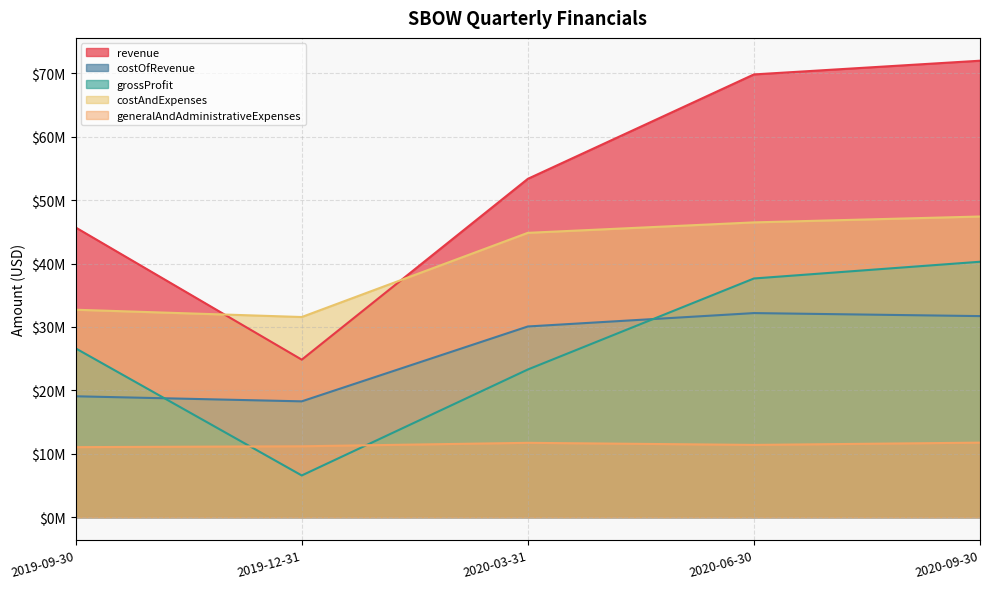

Reading left to right, what are all the values shown in this chart?

revenue: 2019-09-30=45699000	2019-12-31=24846000	2020-03-31=53377000	2020-06-30=69850000	2020-09-30=72014000
costOfRevenue: 2019-09-30=19069000	2019-12-31=18270000	2020-03-31=30082000	2020-06-30=32195000	2020-09-30=31719000
grossProfit: 2019-09-30=26630000	2019-12-31=6576000	2020-03-31=23295000	2020-06-30=37655000	2020-09-30=40295000
costAndExpenses: 2019-09-30=32723000	2019-12-31=31575000	2020-03-31=44857000	2020-06-30=46506000	2020-09-30=47432000
generalAndAdministrativeExpenses: 2019-09-30=11044000	2019-12-31=11180000	2020-03-31=11725000	2020-06-30=11394000	2020-09-30=11754000